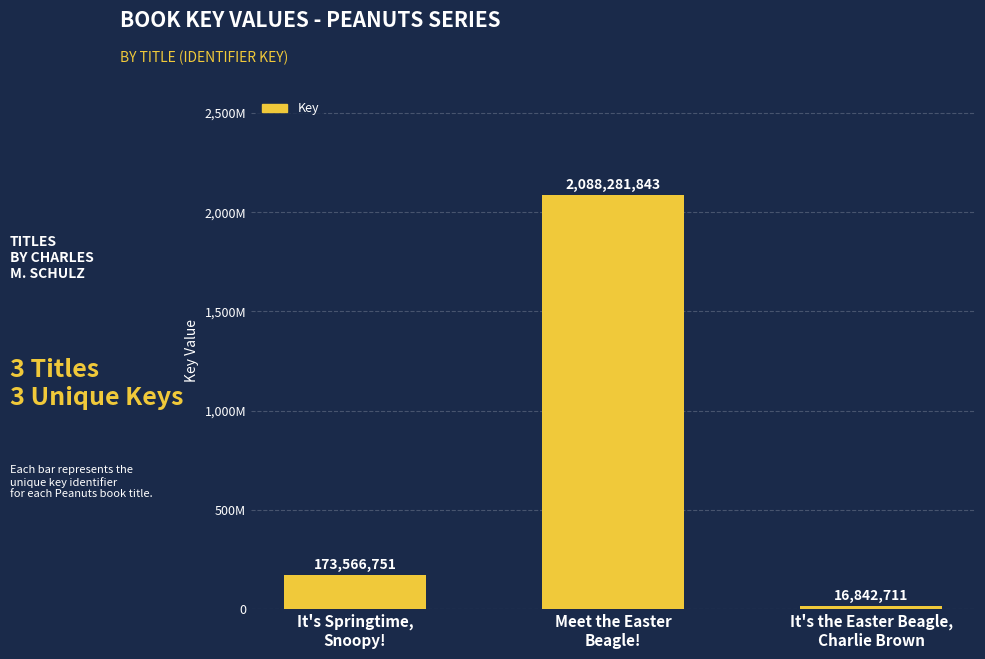

What is the difference between the maximum and minimum values?

2071439132